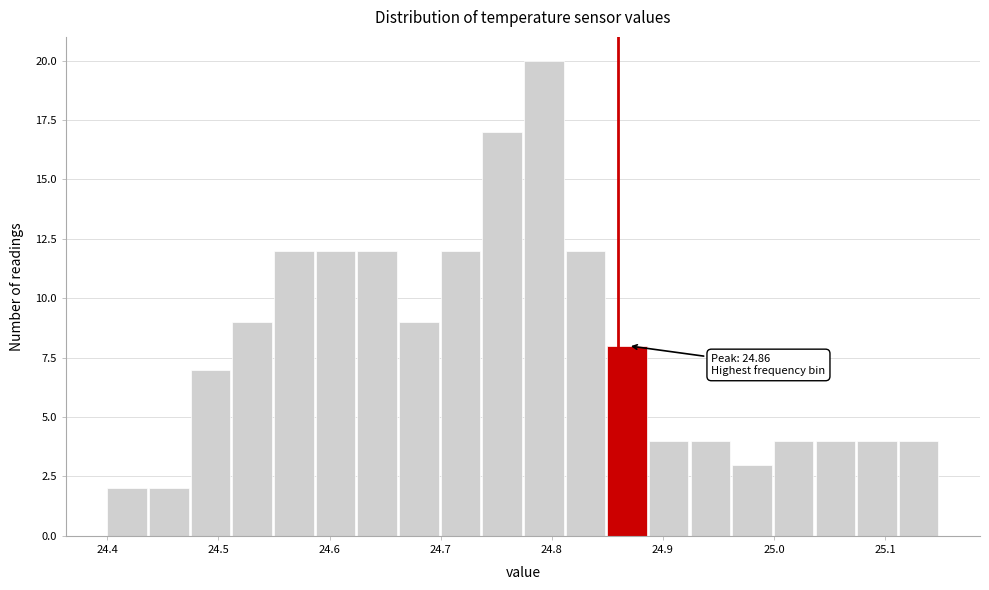

Read against the x-axis, roughly where is the centre of the tallest bar?

24.79